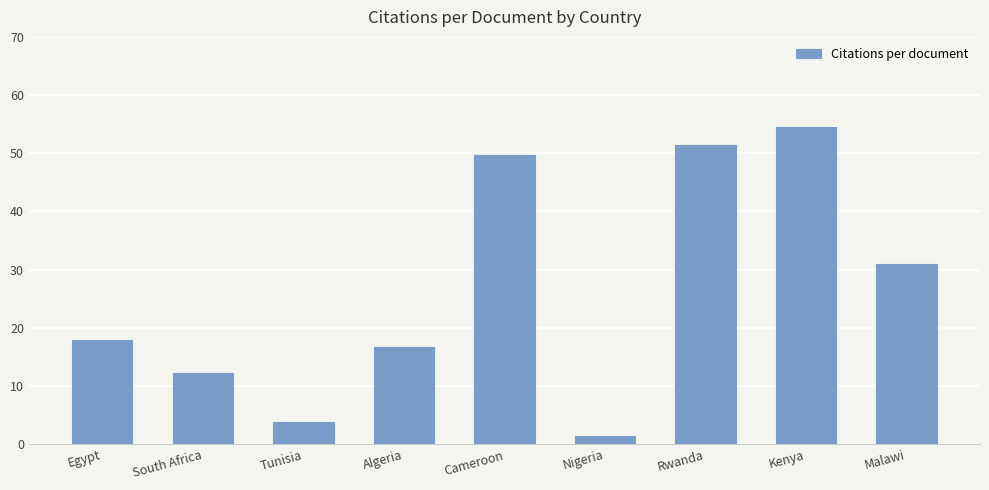

Between South Africa and Tunisia, which is larger?

South Africa